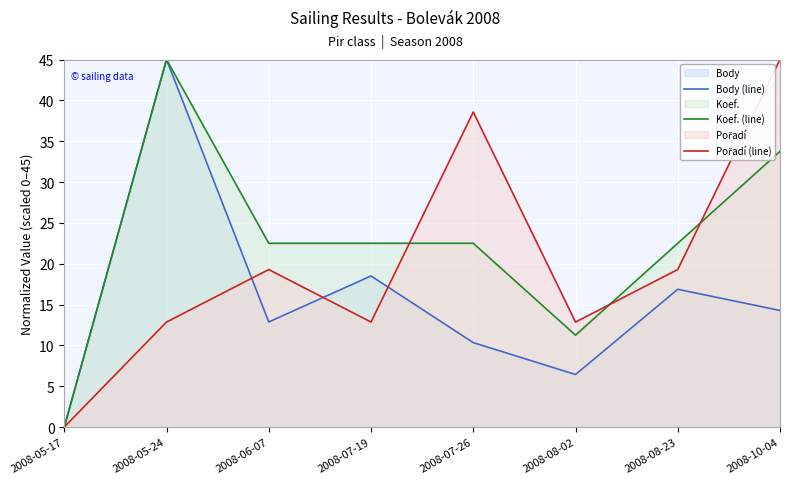

What position from the left is 2008-08-23?

7